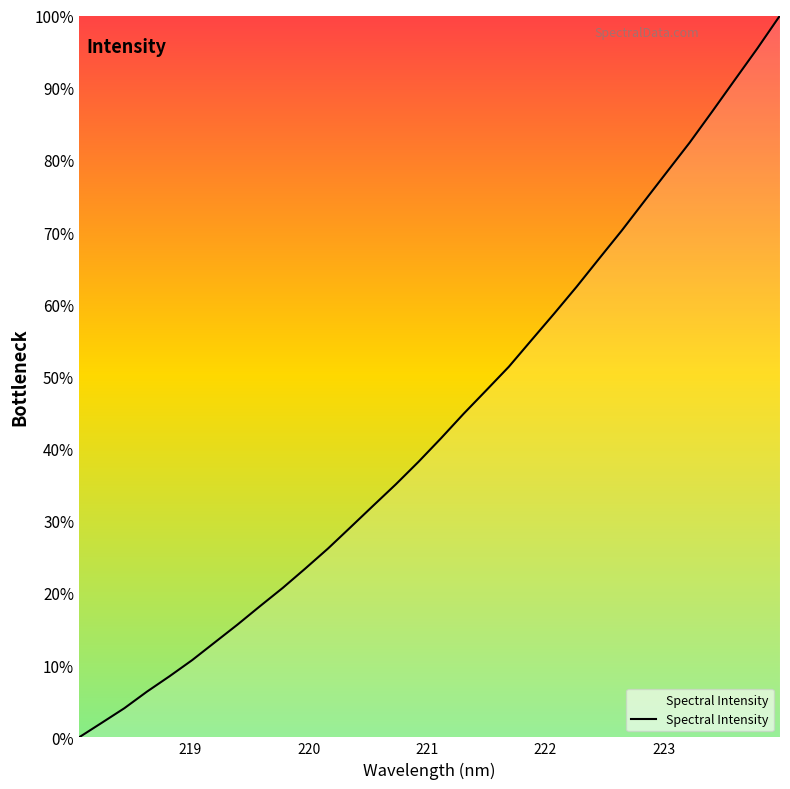

What is the average value?

43.4